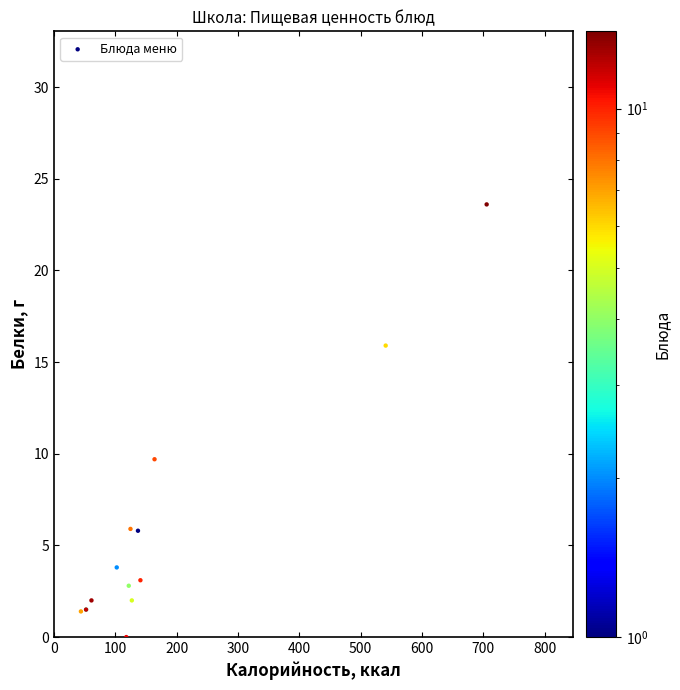

What Y value in the scatter plot is closest to 11?

9.7